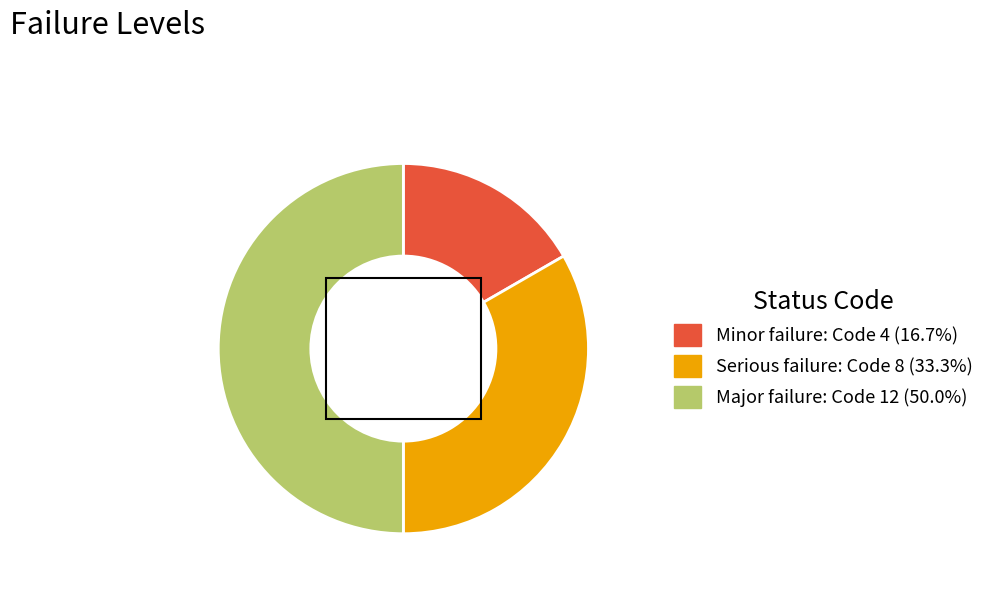

Approximately how many times larger is the value at Minor failure compared to Major failure?

0.3